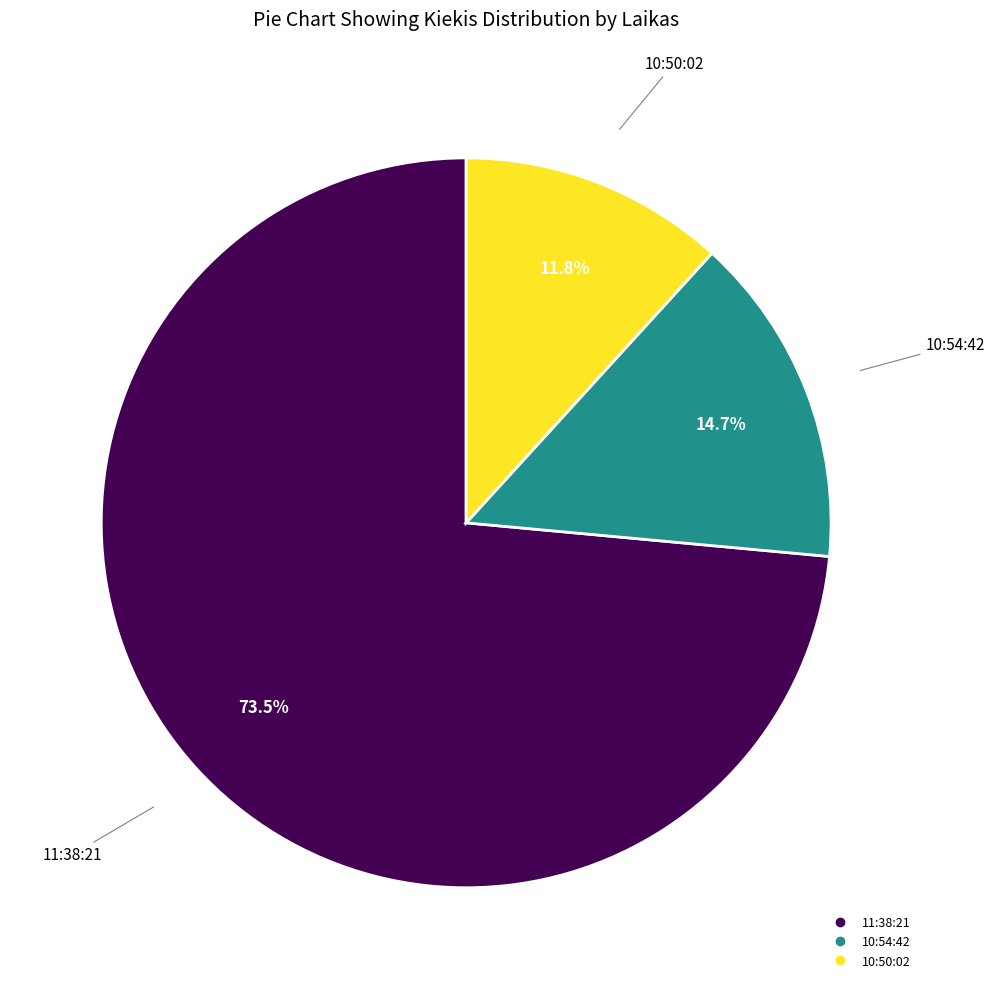

To the nearest percent, what percentage of the pie is 10:54:42?

15%